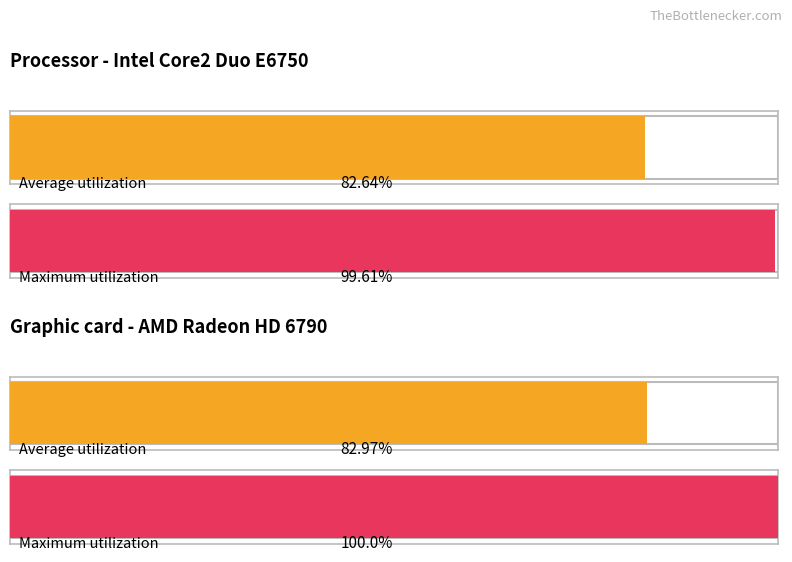

The Maximum utilization series shows 26472.3 at SDS_P1. True or false?

False